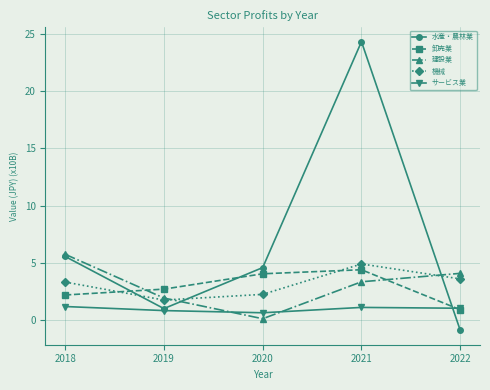

What is the spread (max minus min) of values at 2021?

23.2